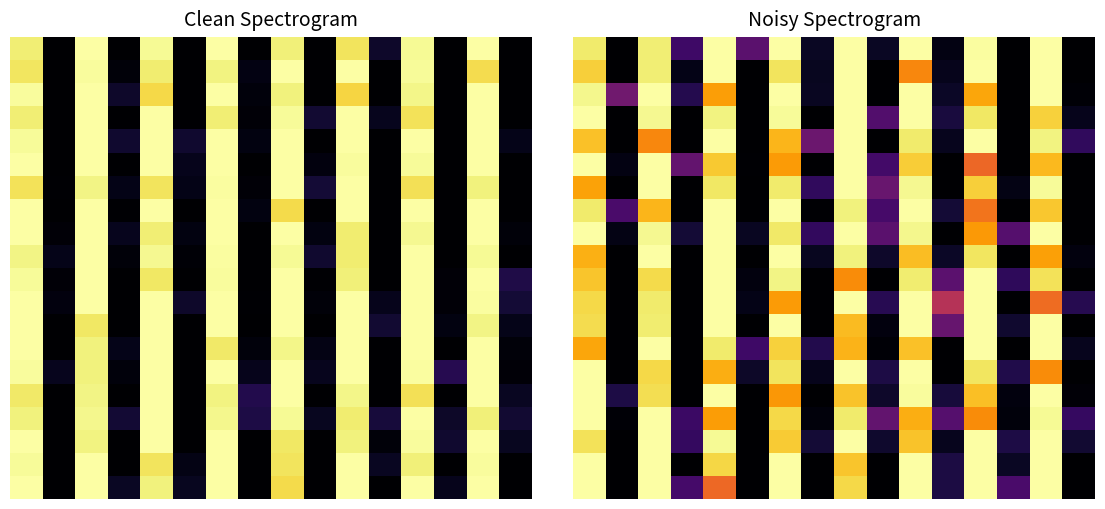

Count the number of categories in the chart.

16